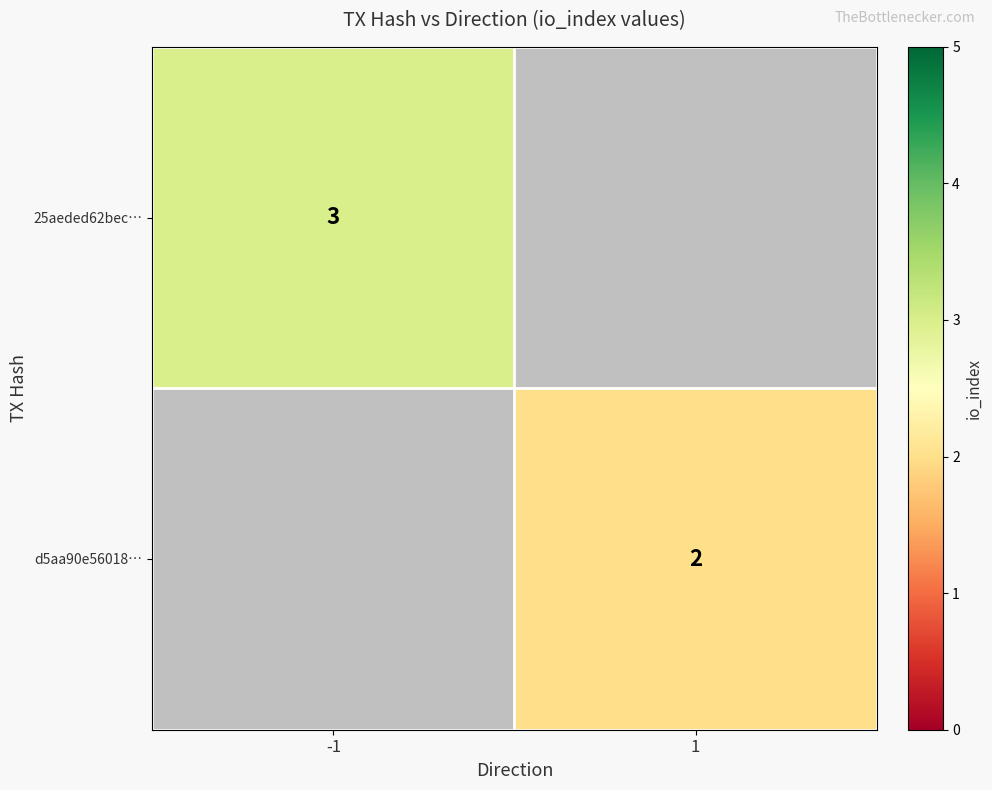

Is the value of 25aeded62bec… at -1 greater than the value of d5aa90e56018… at 1?

Yes